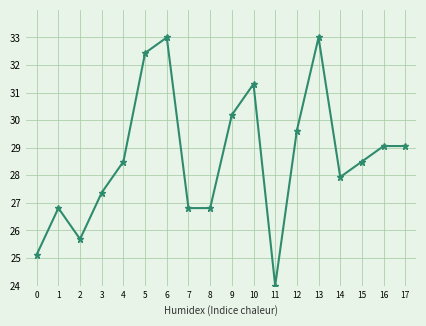

Between 9 and 11, which is larger?

9